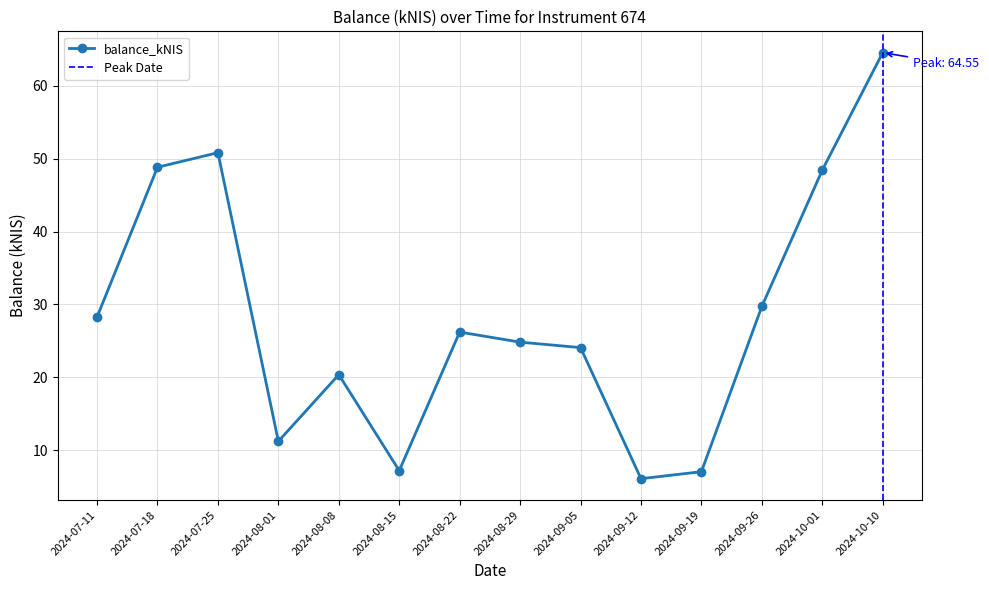

Approximately how many times larger is the value at 2024-07-11 compared to 2024-08-22?

1.1